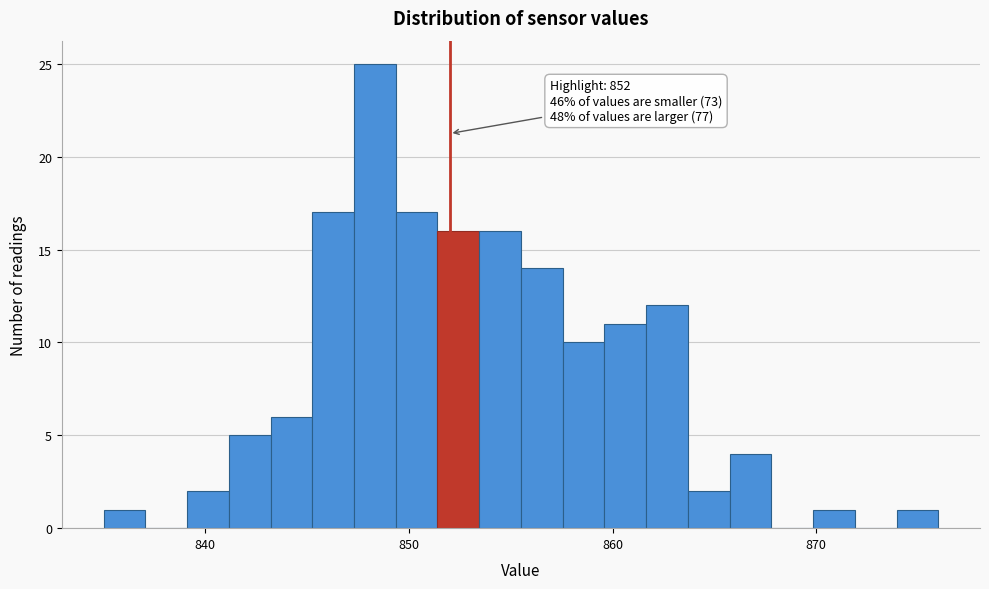

Around what value on the x-axis is the tallest bar? Give the approximate position of its centre, as read against the axis.

848